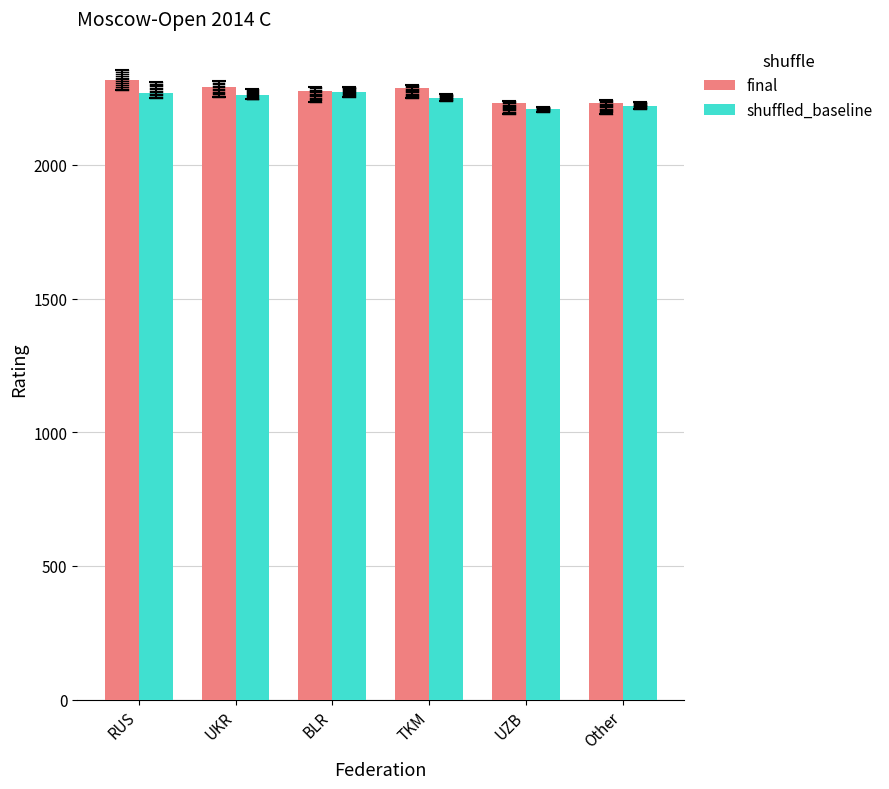

Rank the series by their average value, from highest to lowest.

final, shuffled_baseline